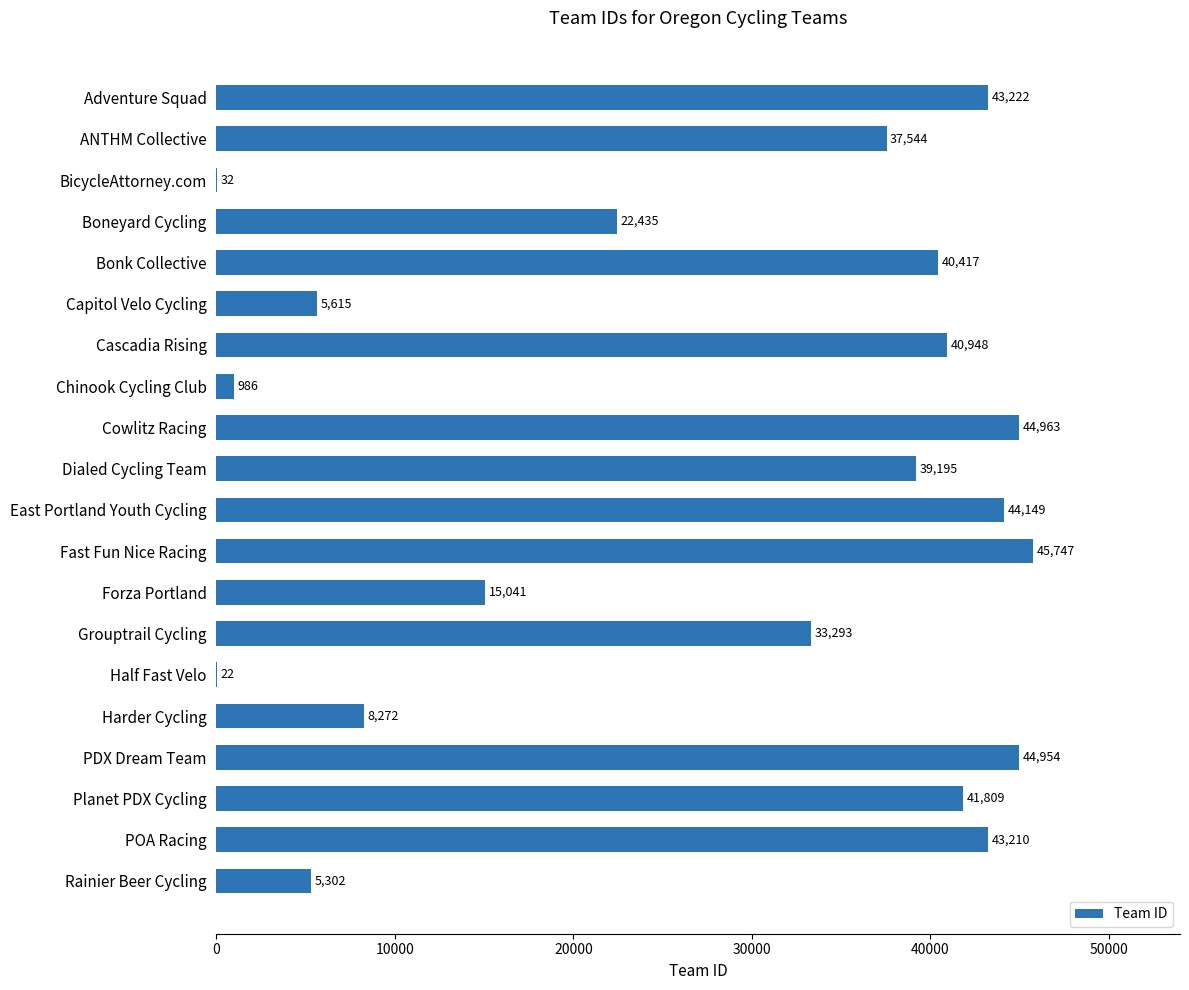

At which category does the chart reach its peak across all series?

Fast Fun Nice Racing